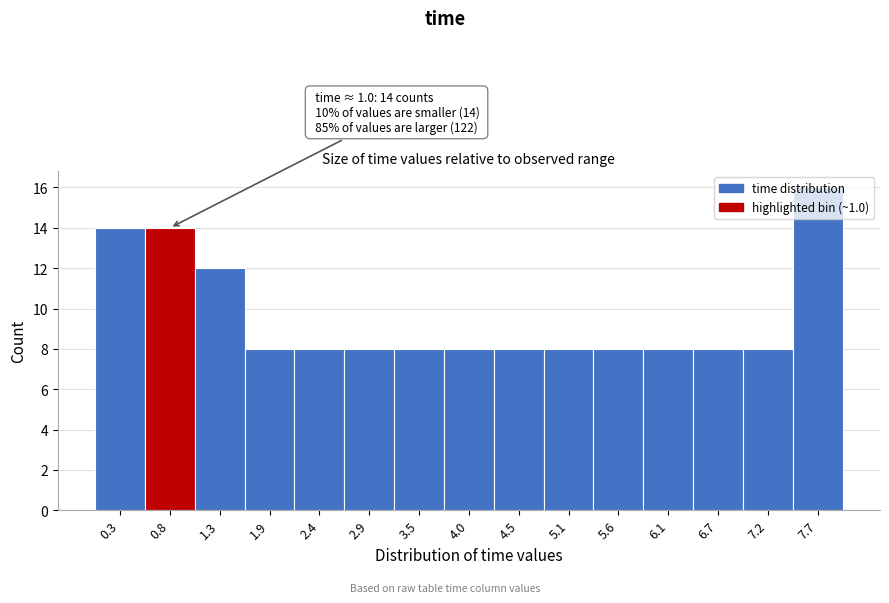

Over which range of the x-axis is the bar tallest?

7.5 to 8.0